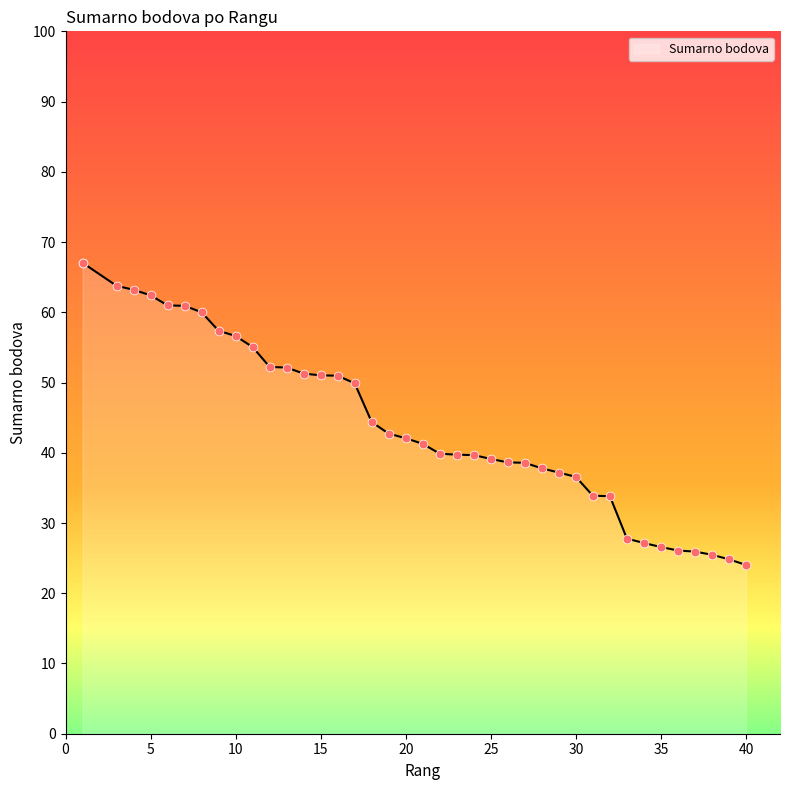

What is the ratio of the value at 18 to the value at 13?

0.9